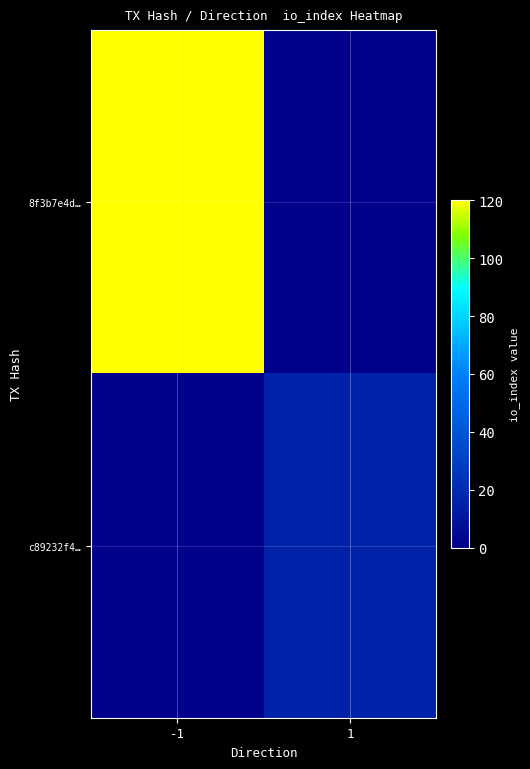

Which series has the widest spread of values?

8f3b7e4d…